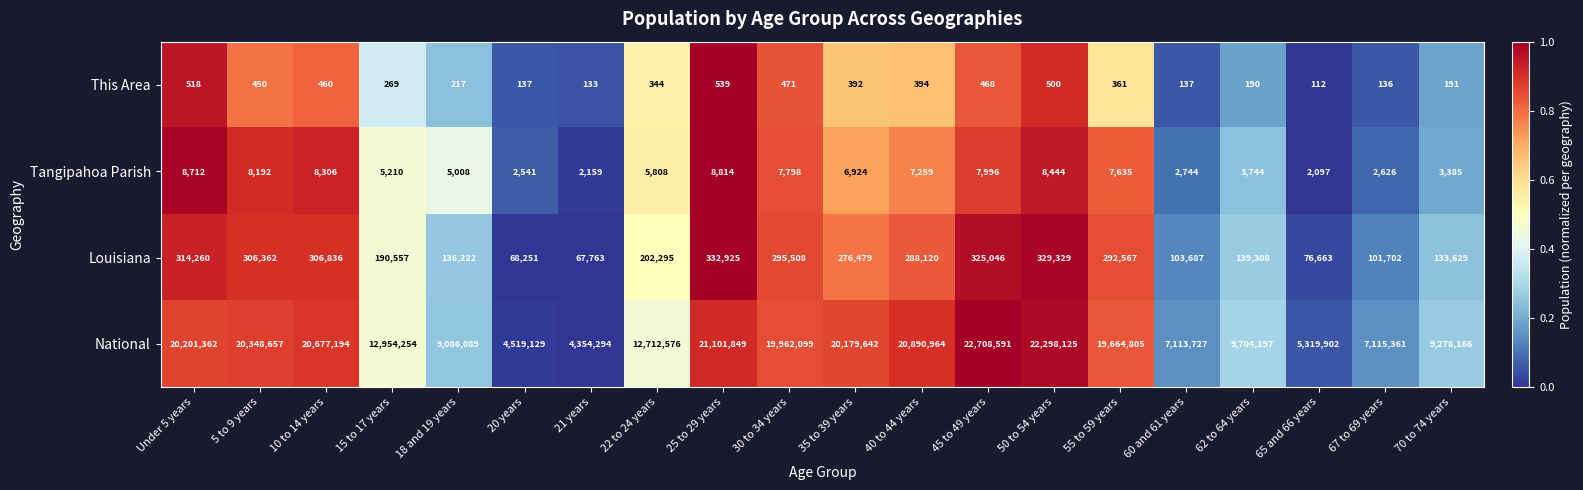

What is the difference between the This Area values at 25 to 29 years and 67 to 69 years?

403